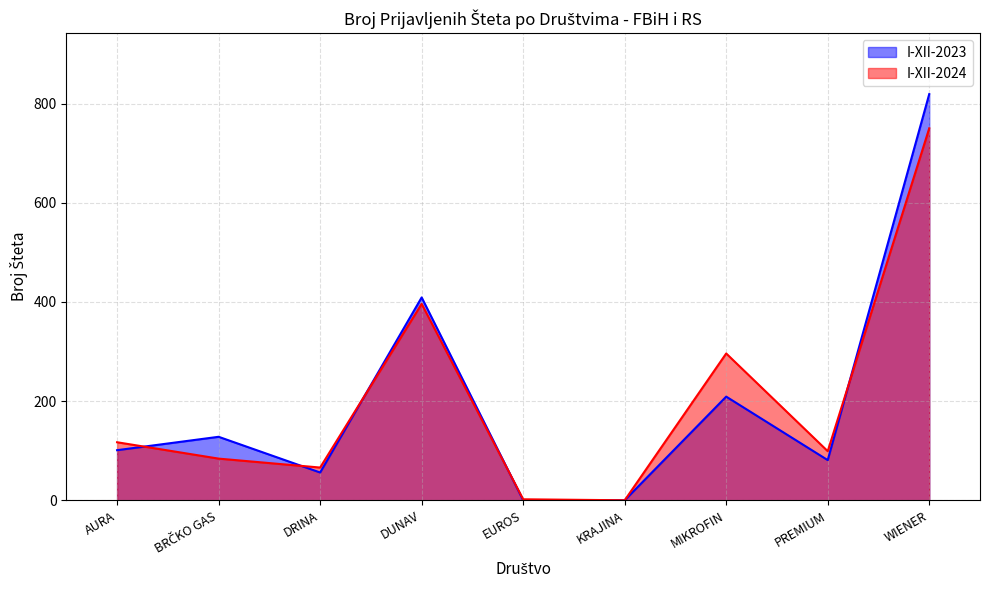

What are all the series names shown in the legend?

I-XII-2023, I-XII-2024